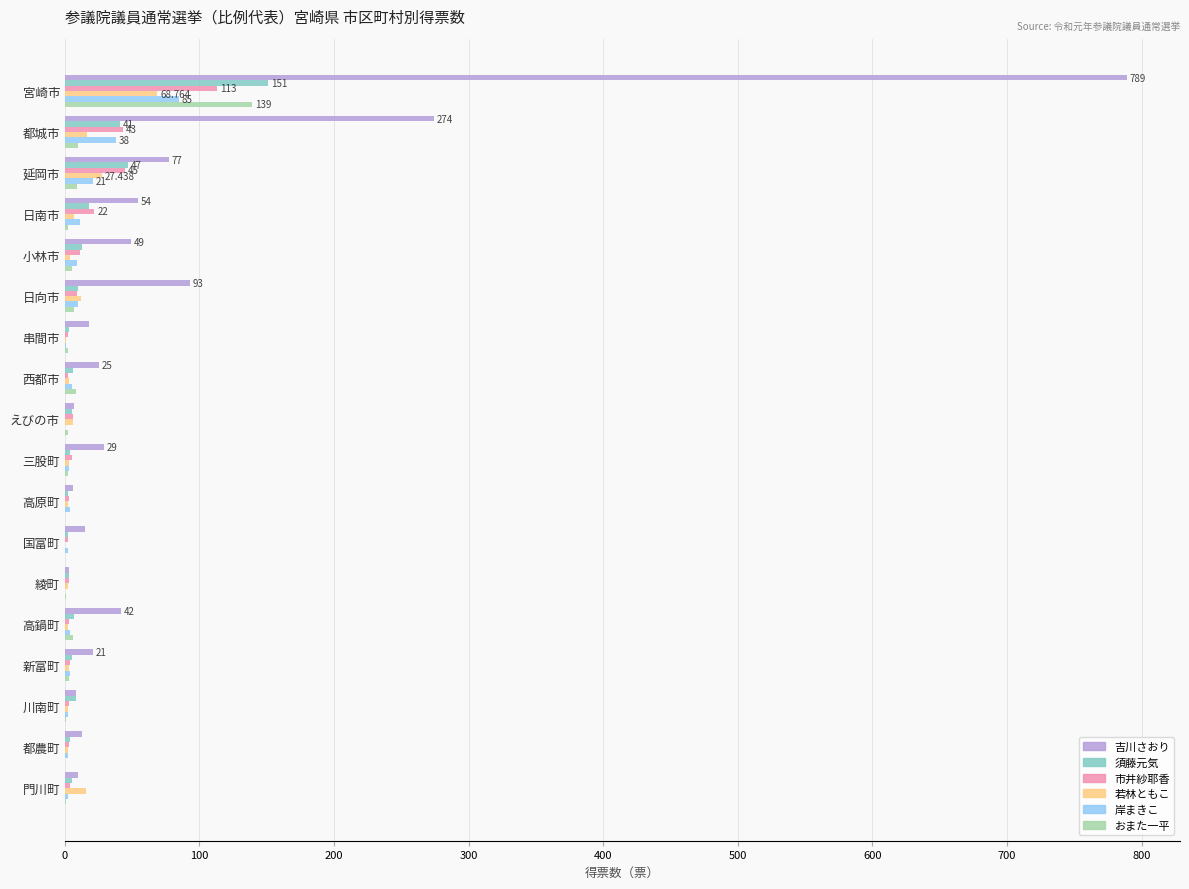

At which label is 吉川さおり closest to 396?

都城市